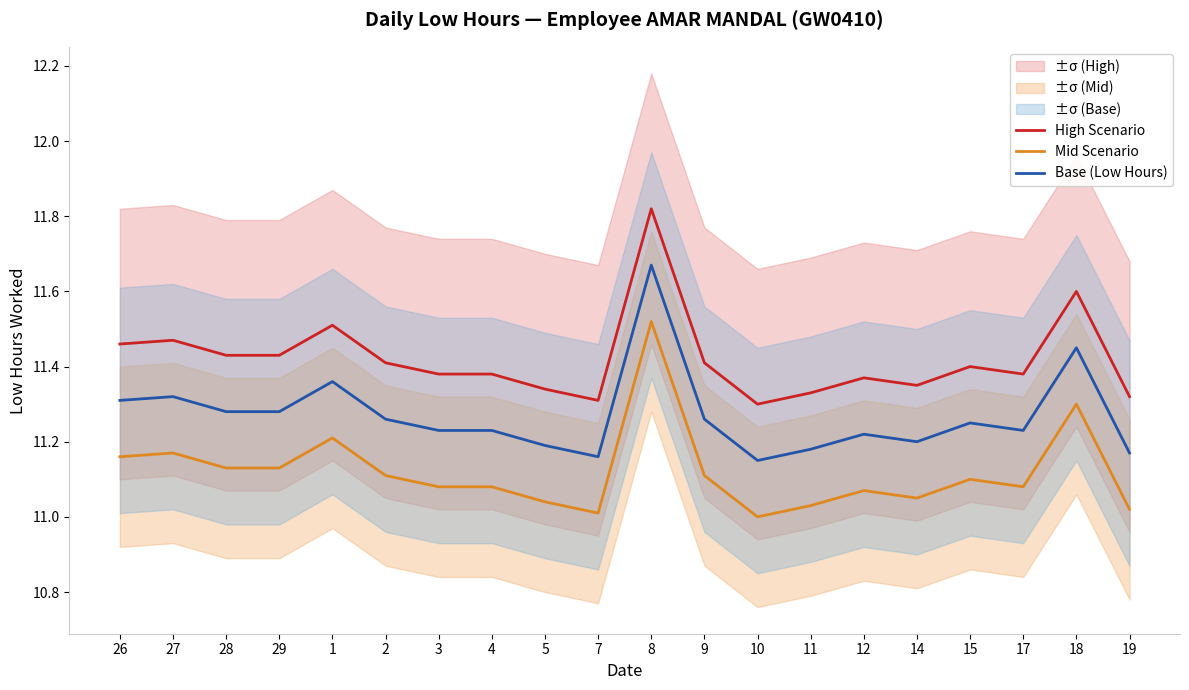

True or false: Base (Low Hours) and High Scenario cross at least once.

False